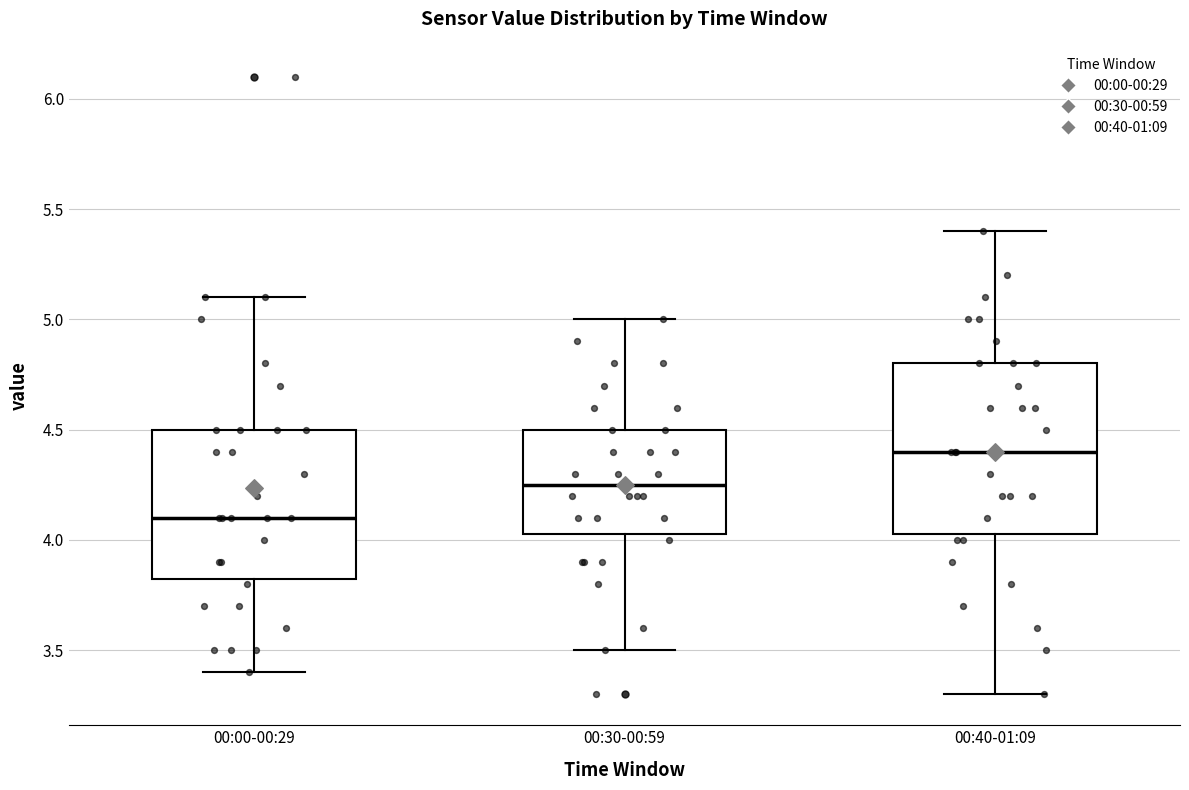

Which box is the tallest, from its lower edge to its upper edge?

00:40-01:09